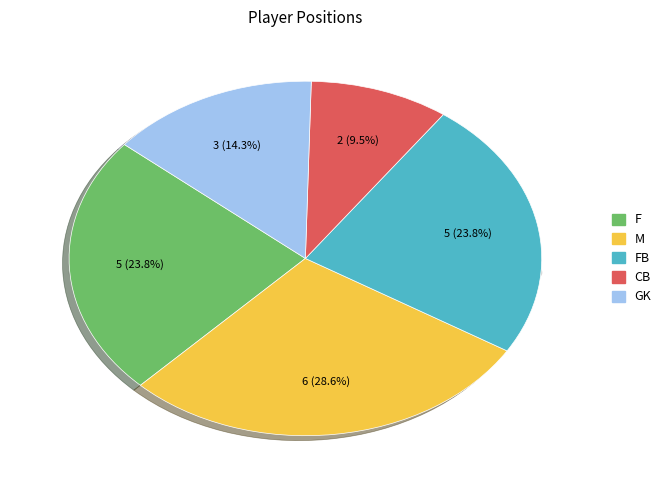

What percentage is NOT represented by M?

71.4%